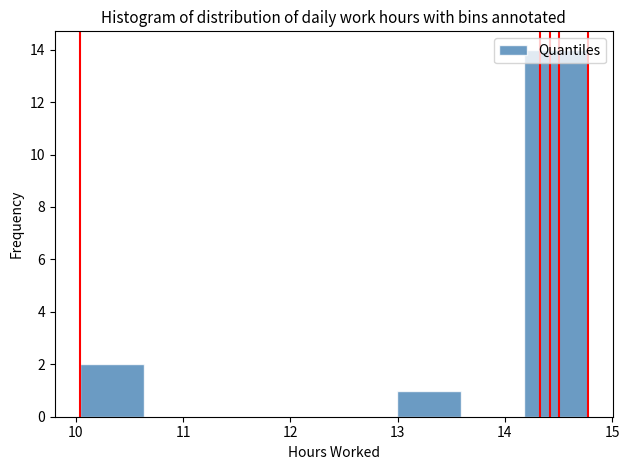

Which range on the x-axis has the tallest bar?

14.2 to 14.8